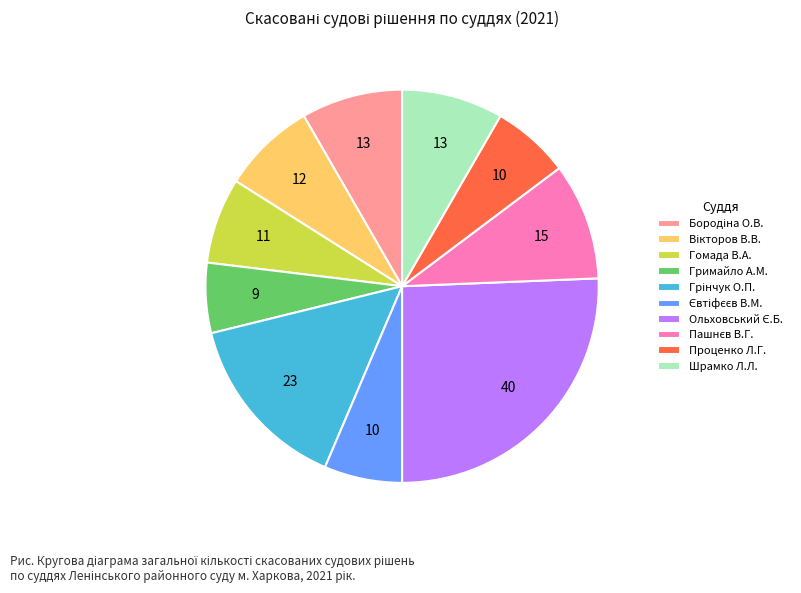

Which slice is the smallest?

Гримайло А.М.